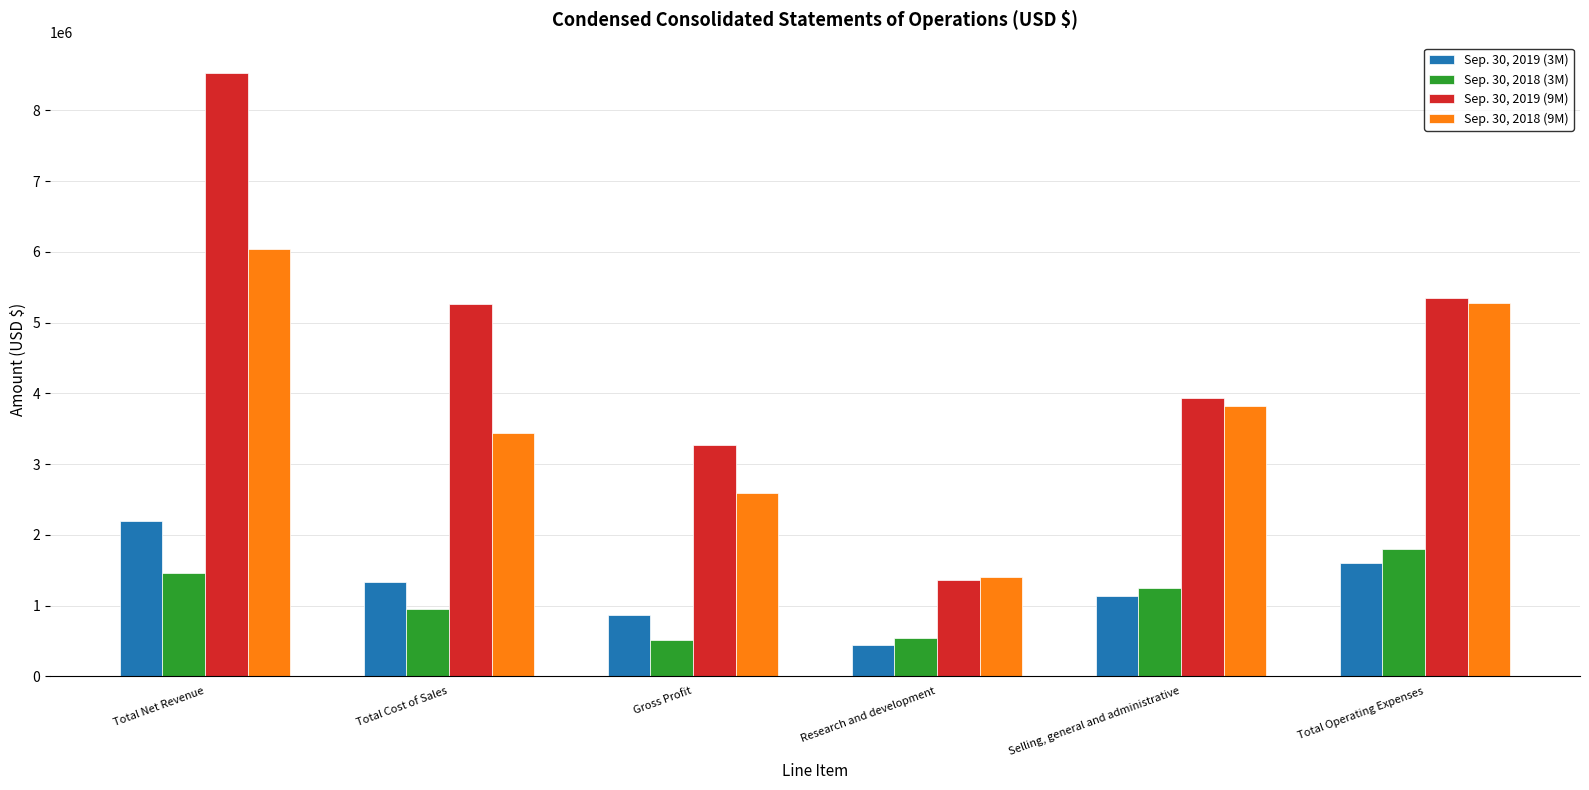

Rank the series at Gross Profit from lowest to highest value.

Sep. 30, 2018 (3M), Sep. 30, 2019 (3M), Sep. 30, 2018 (9M), Sep. 30, 2019 (9M)